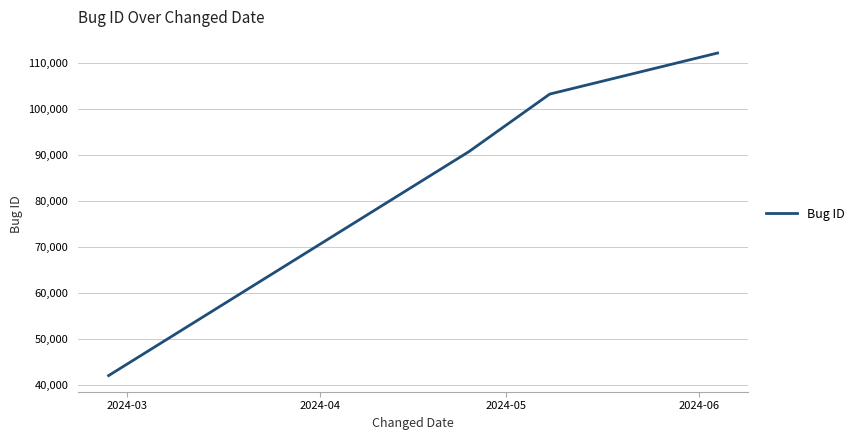

What is the difference between the maximum and minimum values?

70146